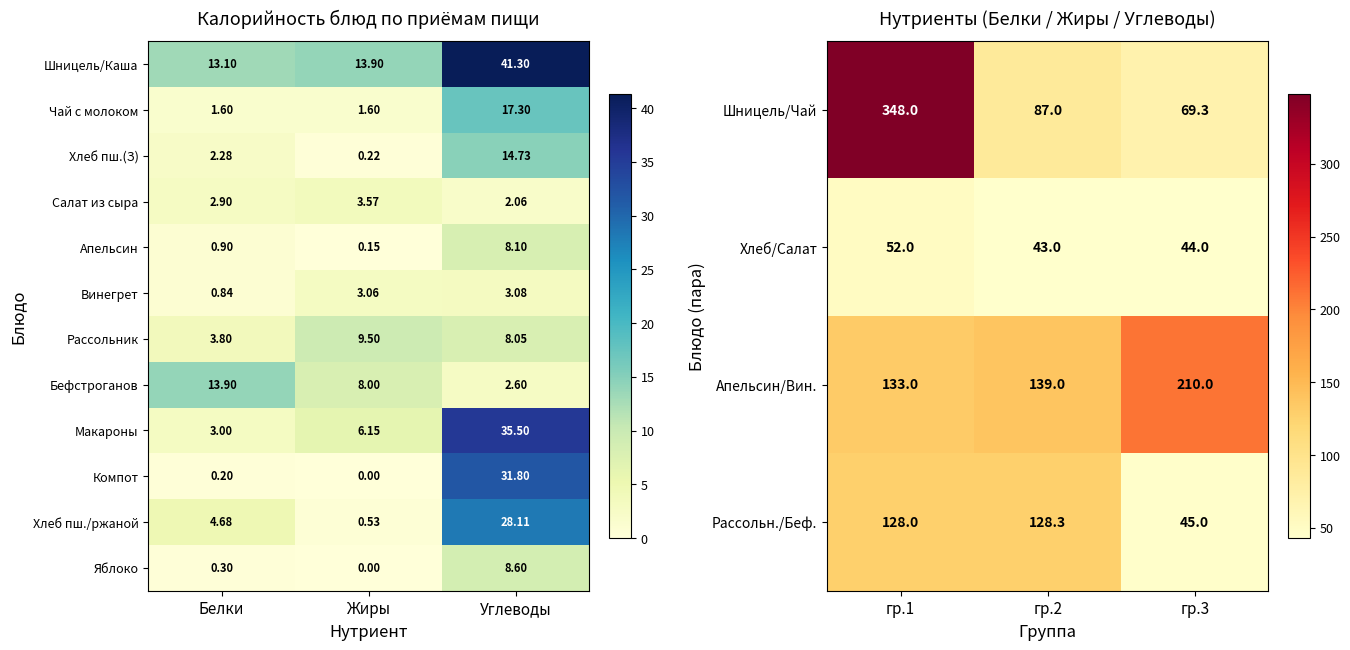

Which category has the lowest value in the Рассольн./Беф. series?

гр.3